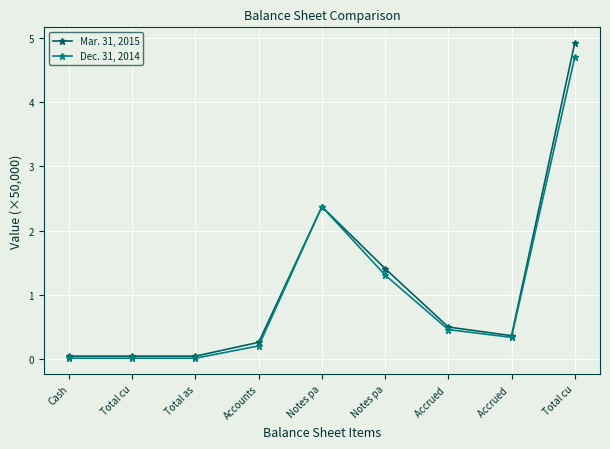

The Dec. 31, 2014 series shows 2.4 at Notes pa. True or false?

True